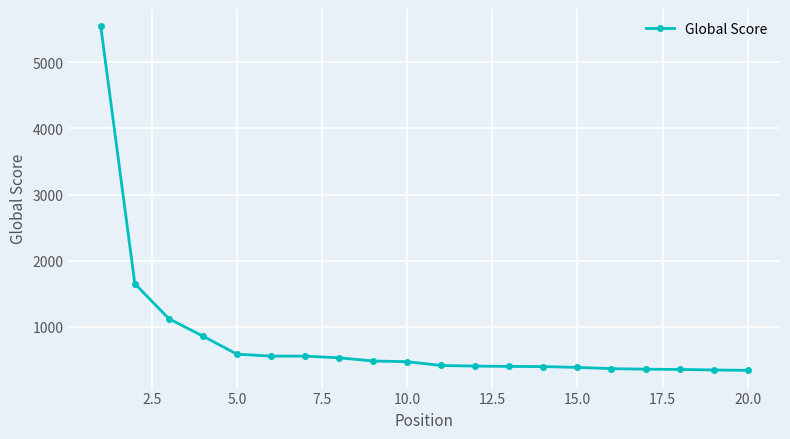

What is the maximum value shown in the chart?

5546